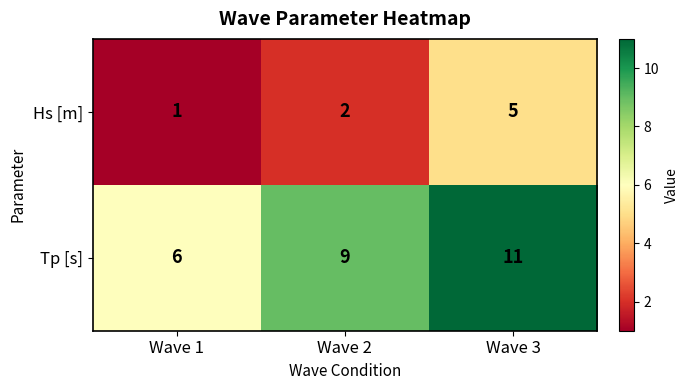

How many Hs [m] values are between 1 and 5?

3